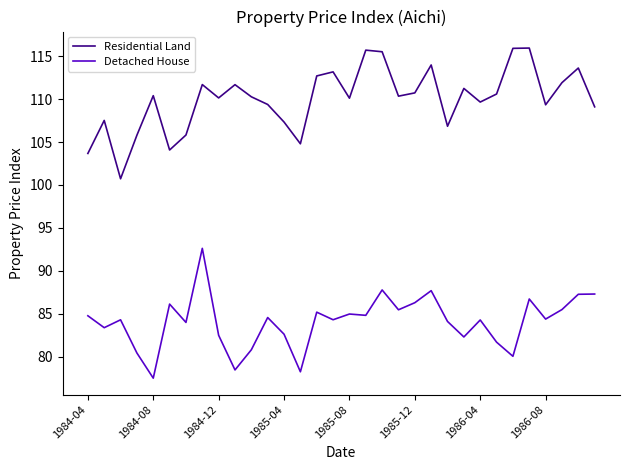

True or false: Detached House and Residential Land cross at least once.

False